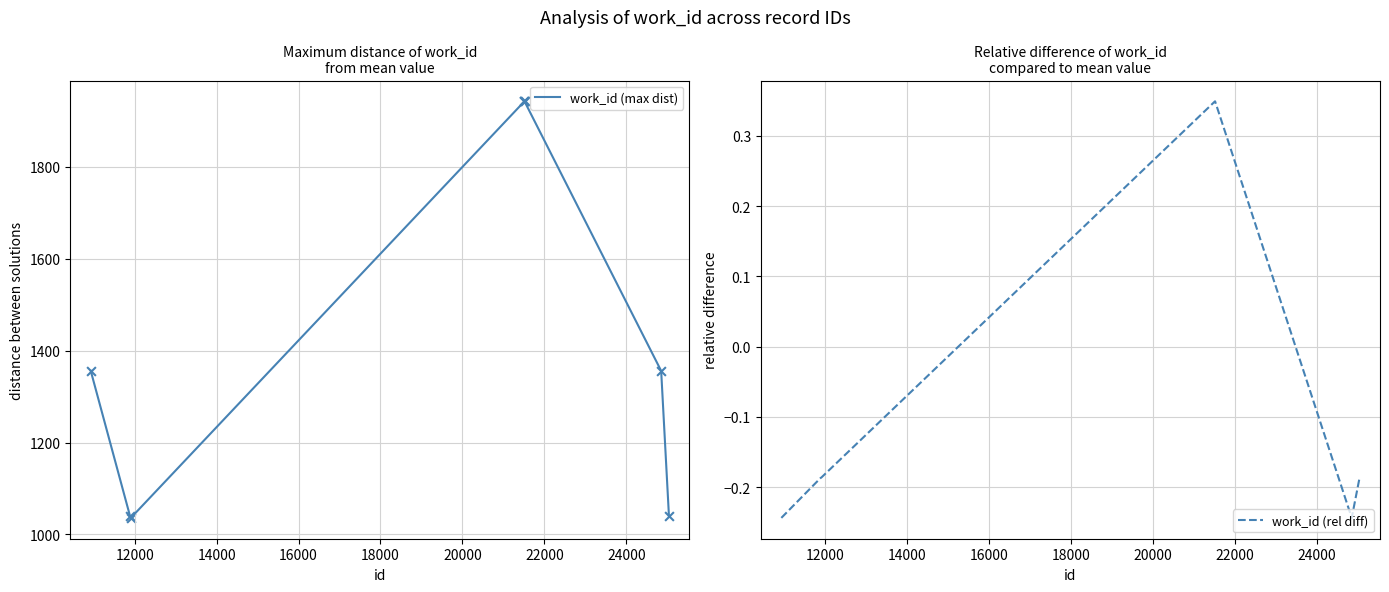

At how many categories does at least one series exceed 1741?

3